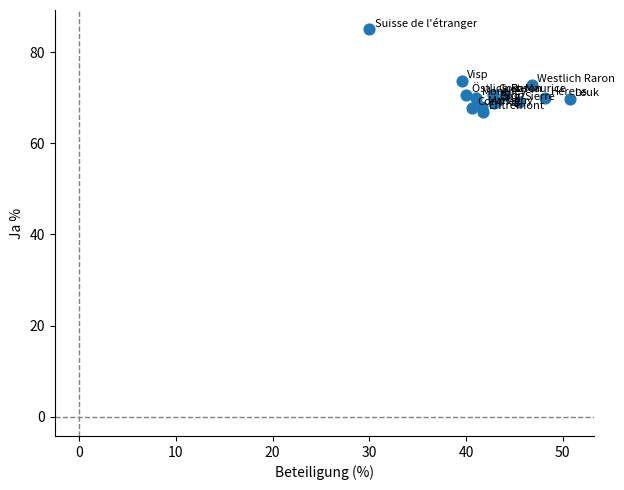

What Y value in the scatter plot is closest to 75?

73.8